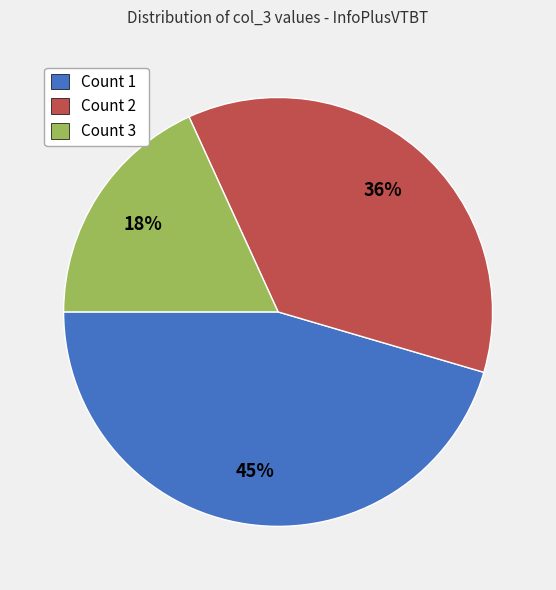

To the nearest percent, what is the difference between the largest and smallest slice percentages?

27%